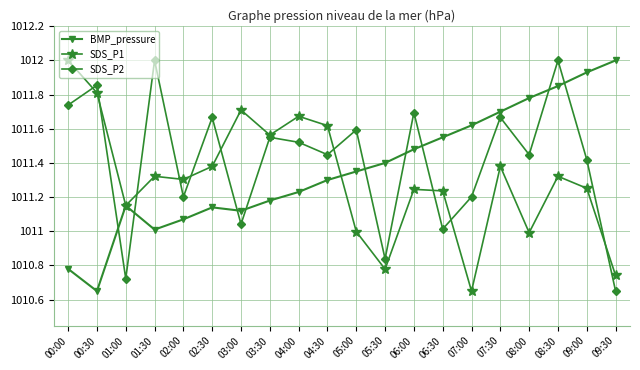

True or false: SDS_P1 has a value of 1011.7 at 04:00.

True